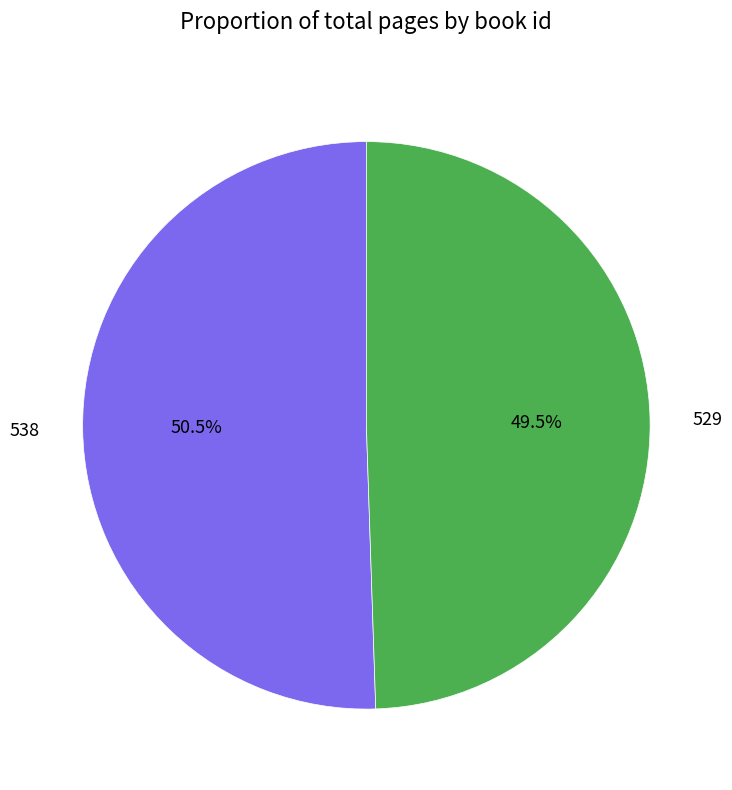

True or false: 538 accounts for 44% of the total.

False